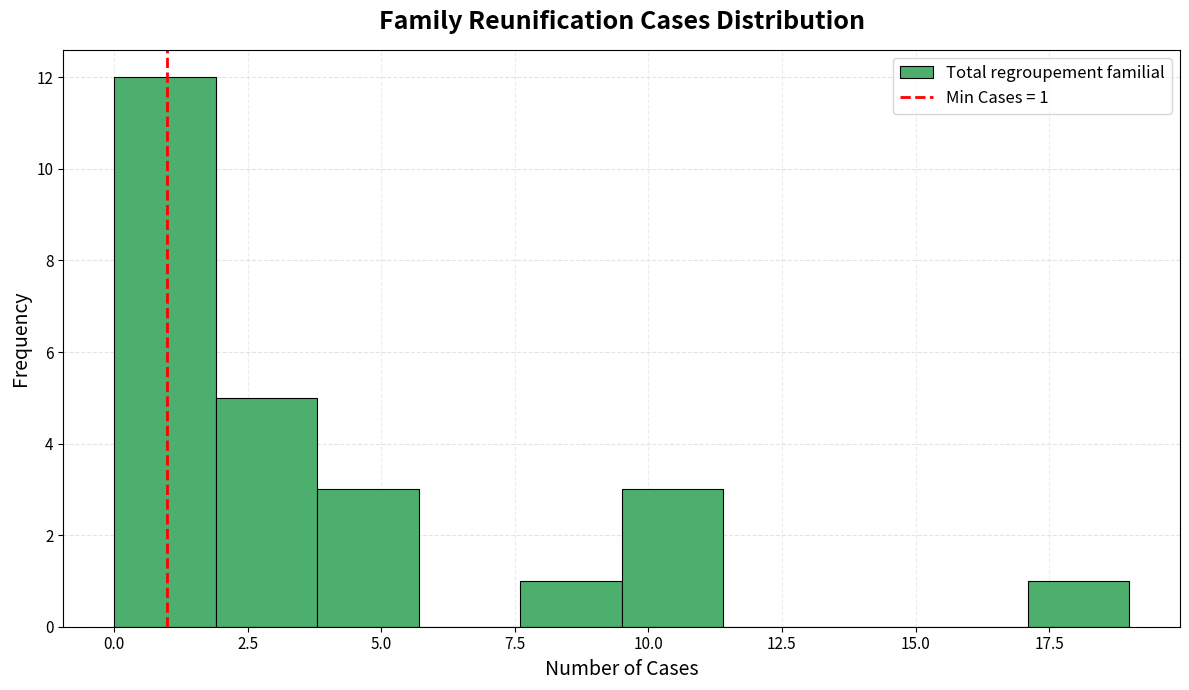

Read against the x-axis, roughly where is the centre of the tallest bar?

1.0